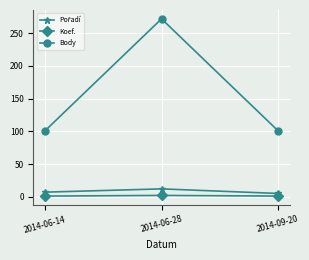

What is the greatest value displayed?

272